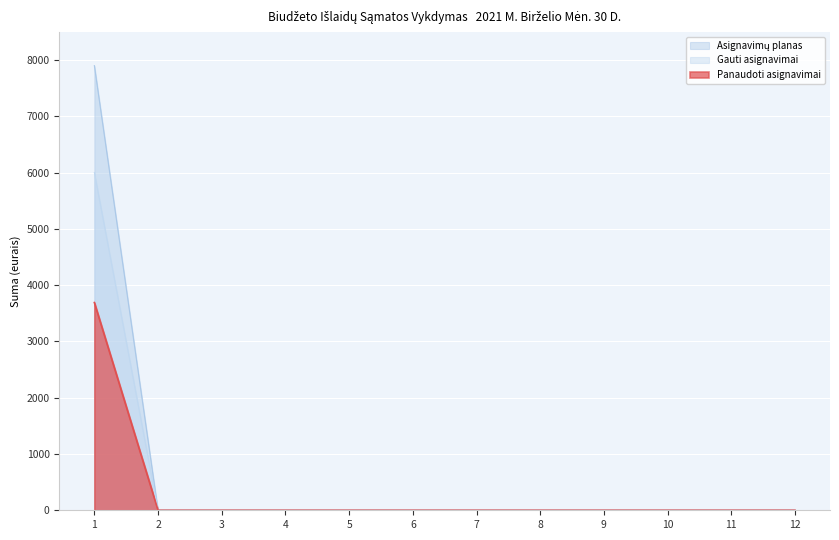

What is the maximum value for Panaudoti asignavimai?

3690.5